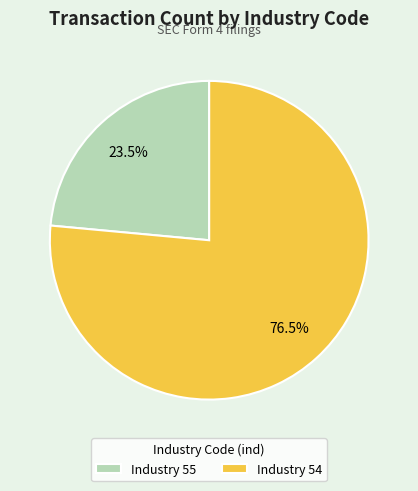

Rank the categories by value from lowest to highest.

Industry 55, Industry 54